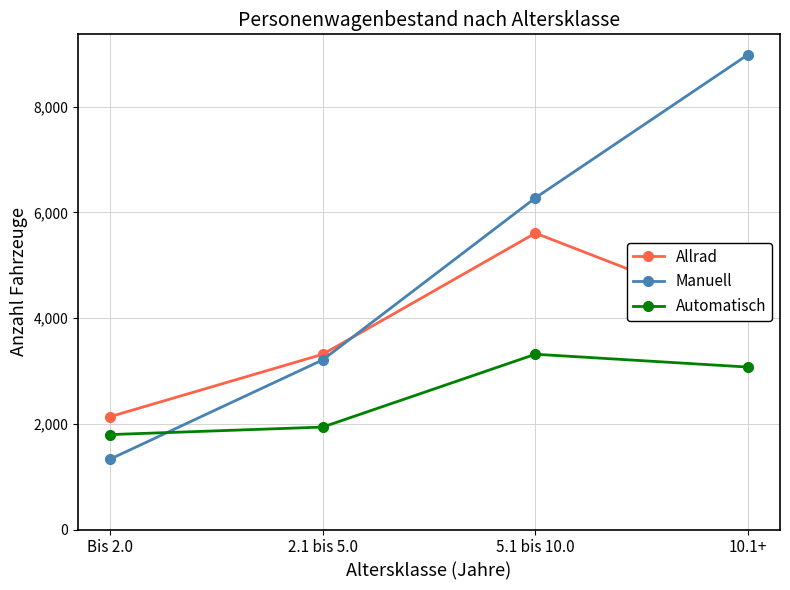

Count the Manuell values in the range 3209 to 8985.

3